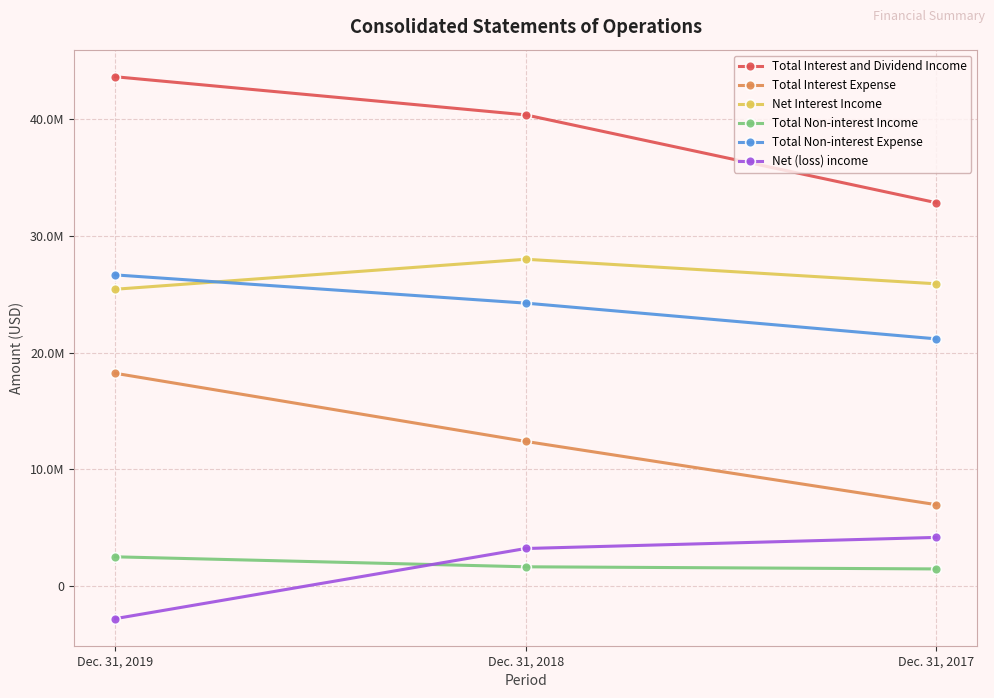

At Dec. 31, 2019, list the series in order from largest to smallest.

Total Interest and Dividend Income, Total Non-interest Expense, Net Interest Income, Total Interest Expense, Total Non-interest Income, Net (loss) income